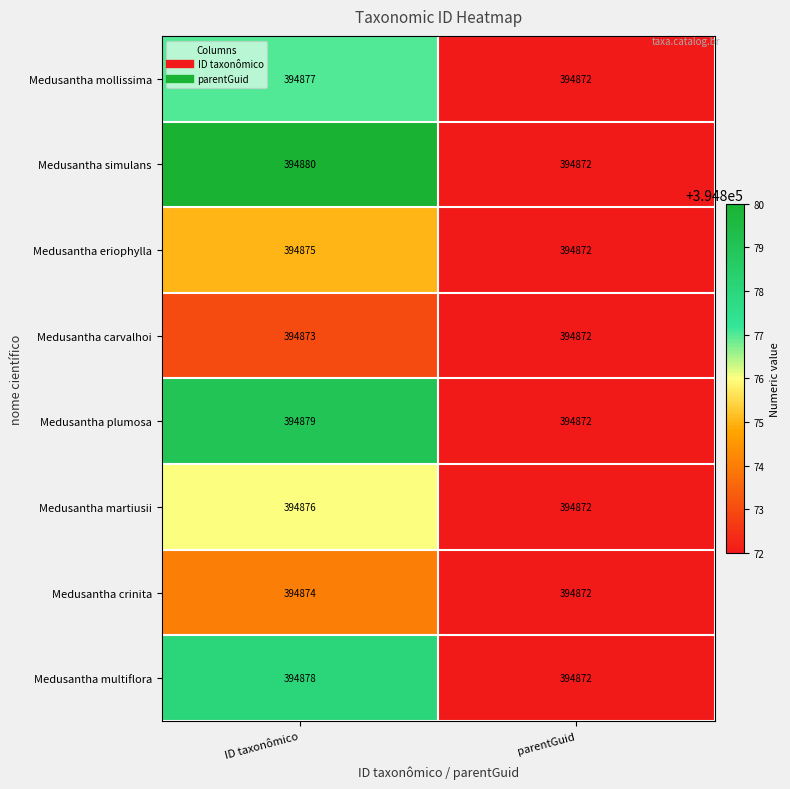

Count the number of data series in this chart.

8